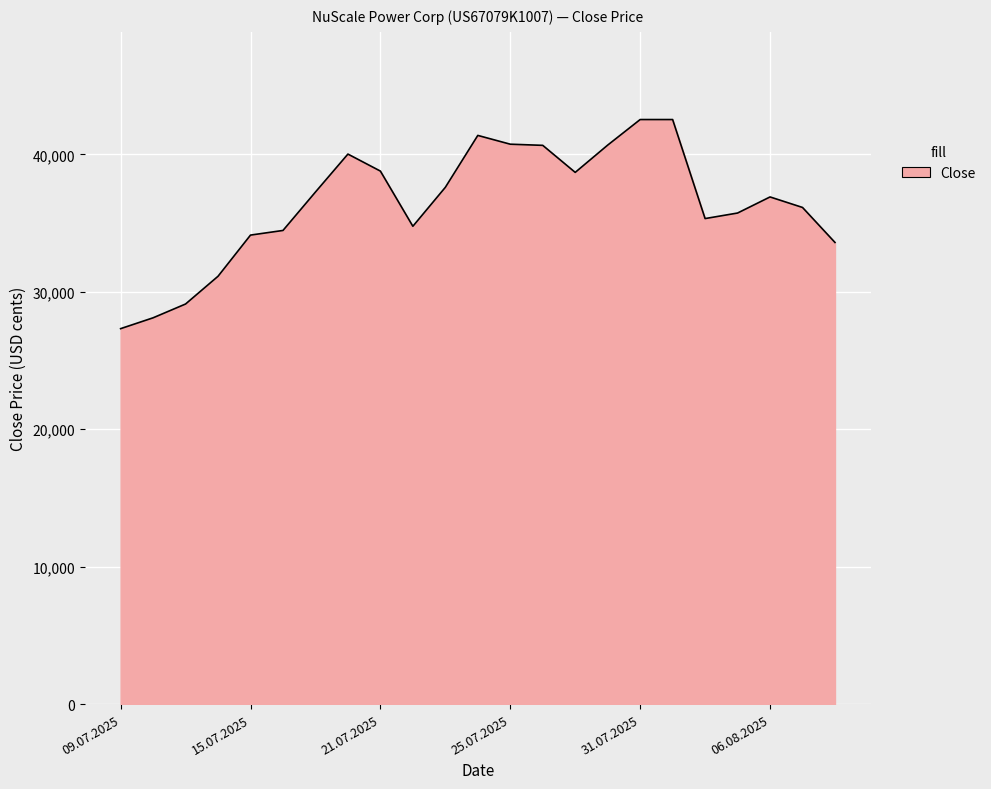

What is the maximum value shown in the chart?

42536